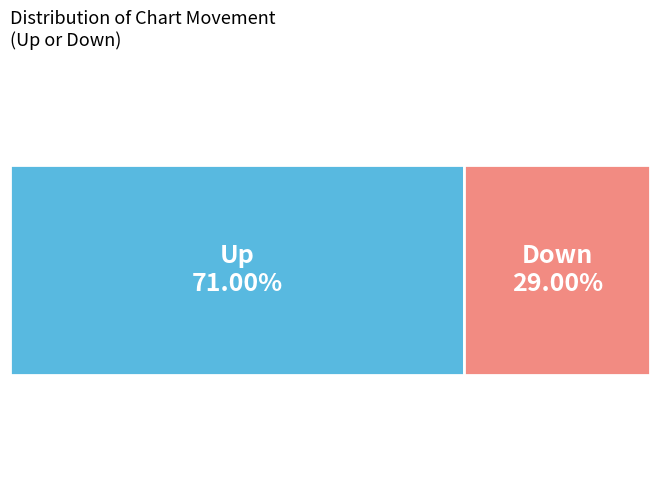

What is the majority slice?

up